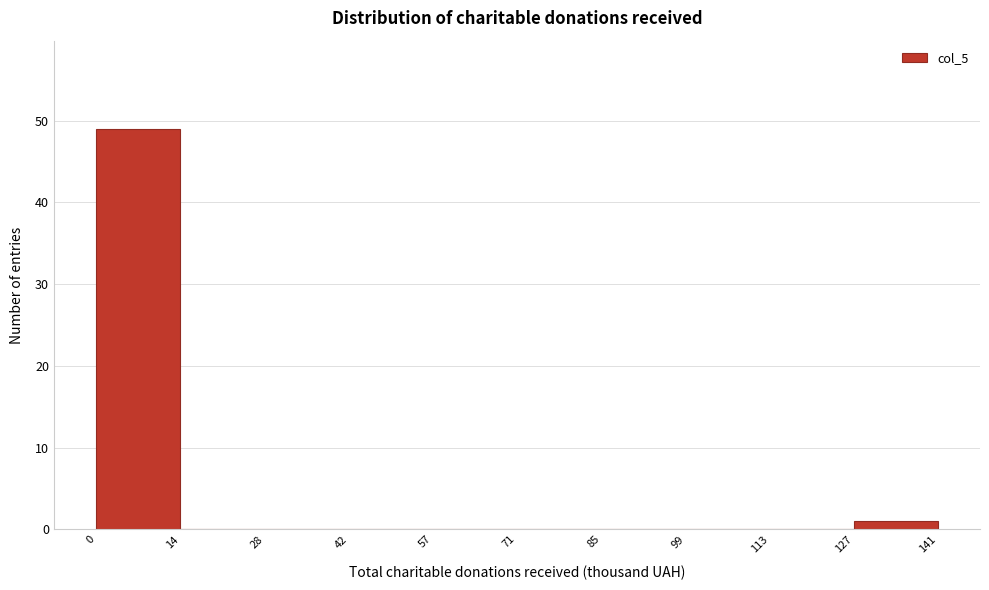

Reading left to right, list every bar in this chart as the range it spans on the x-axis followed by its height. The values are not printed on the chart, so give them approximately, as read against the axis.

0 to 14: 49
14 to 28: 0
28 to 42: 0
42 to 57: 0
57 to 71: 0
71 to 85: 0
85 to 99: 0
99 to 113: 0
113 to 127: 0
127 to 141: 1